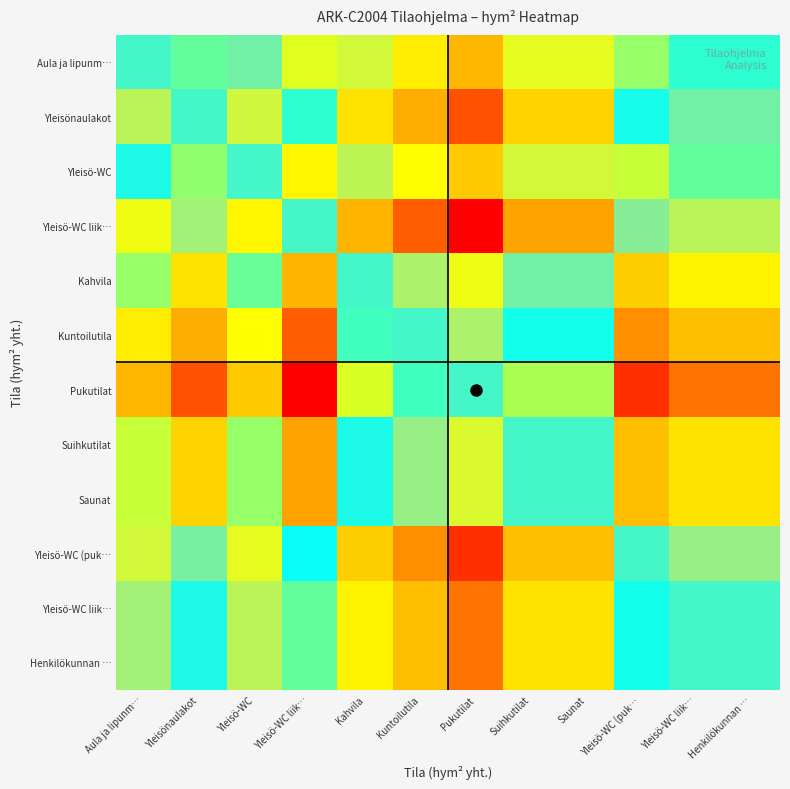

How many data points does each series have?

12